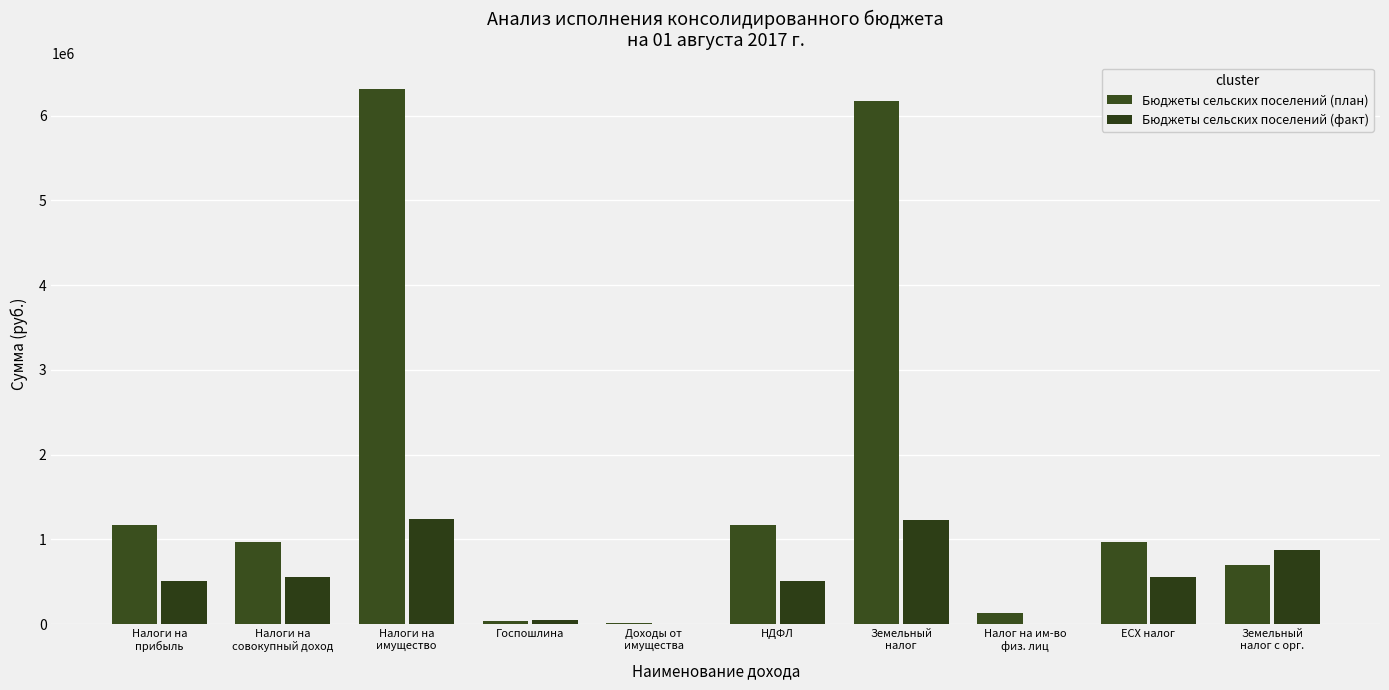

What value does the Бюджеты сельских поселений (факт) series have at ЕСХ налог?

557561.3